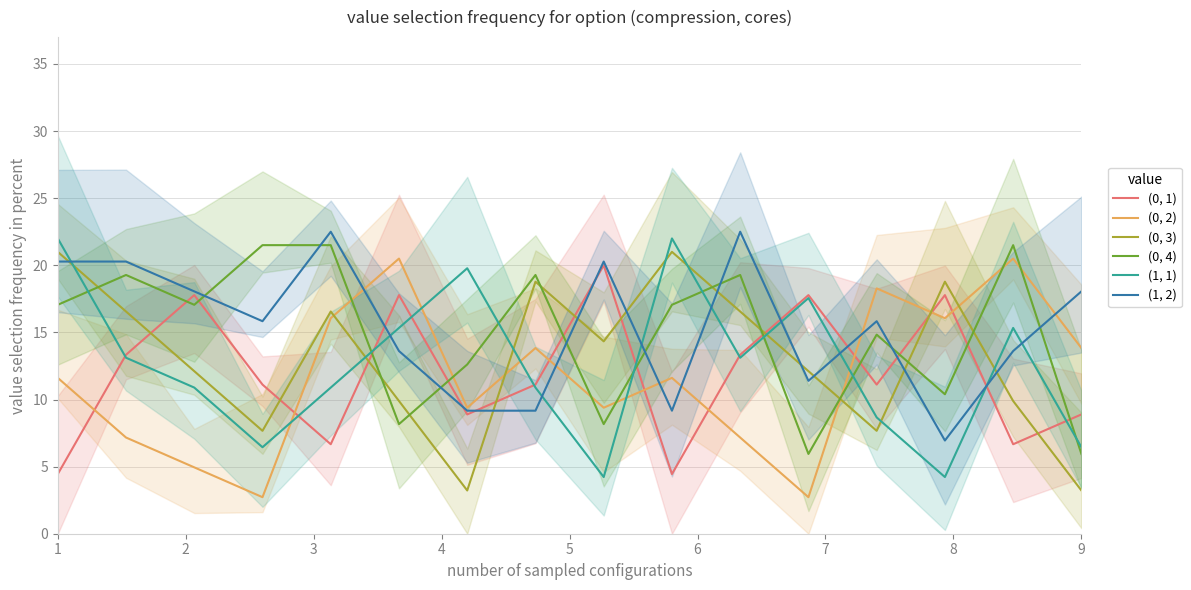

Where is the first local maximum for (1, 2)?

5